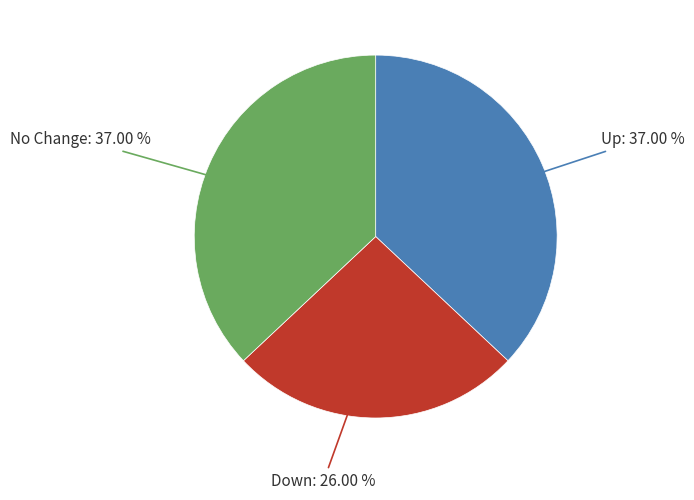

Is there a majority slice in this chart?

No